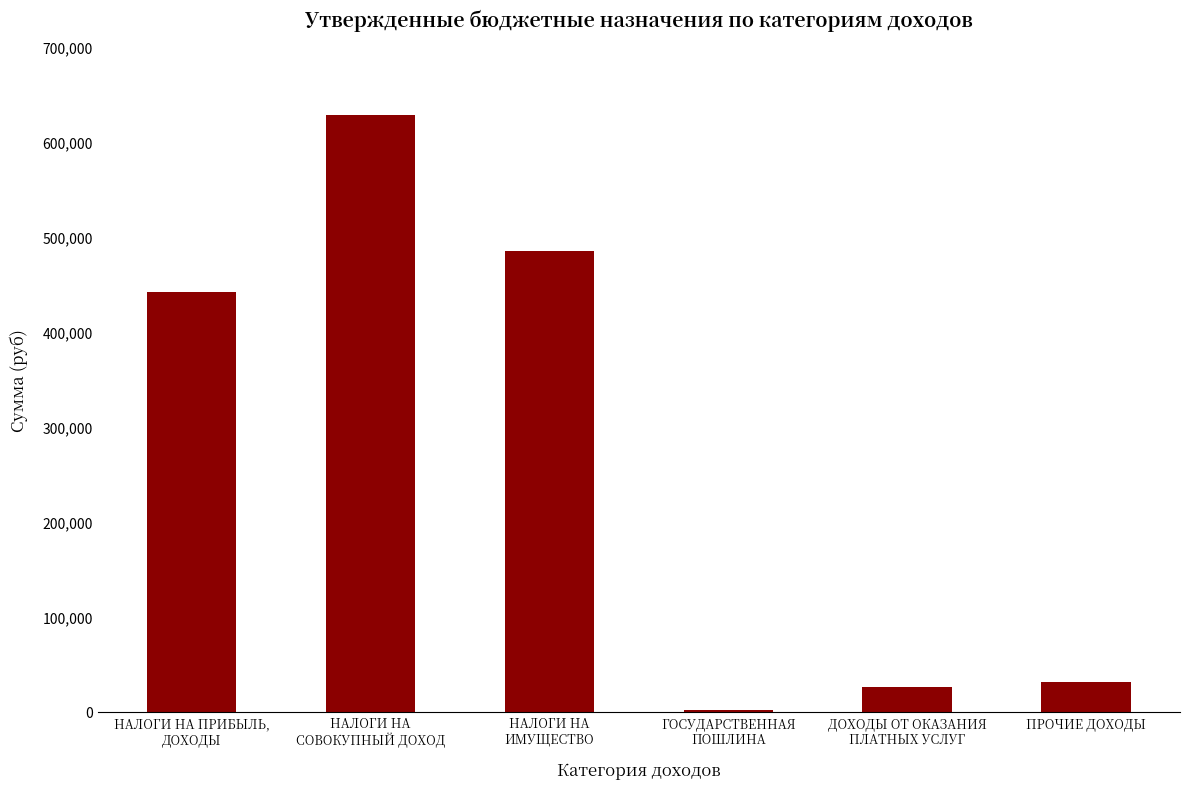

What is the difference between the values at НАЛОГИ НА
СОВОКУПНЫЙ ДОХОД and НАЛОГИ НА ПРИБЫЛЬ,
ДОХОДЫ?

186400